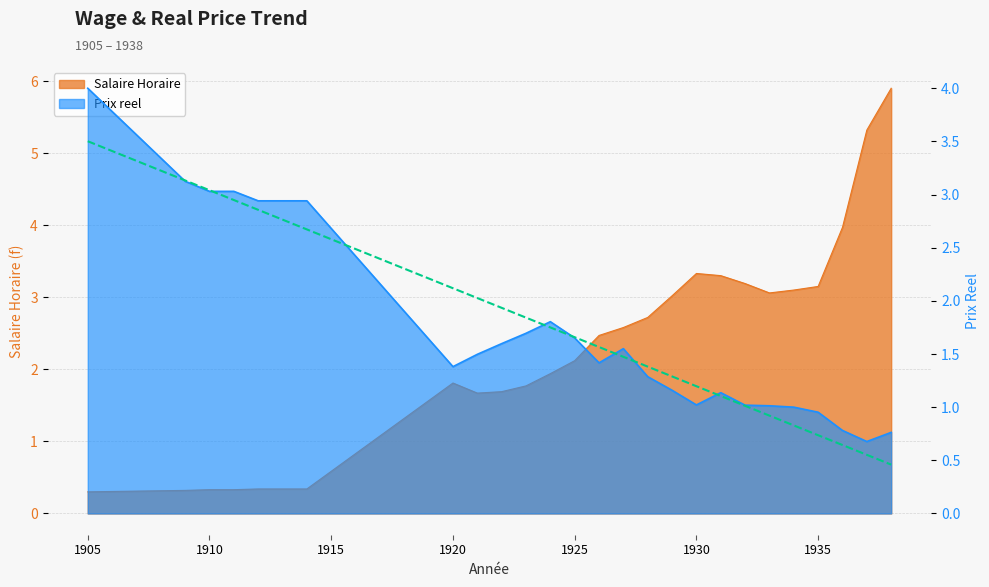

What is the sum of the Prix reel values at 1926 and 1914?

4.4